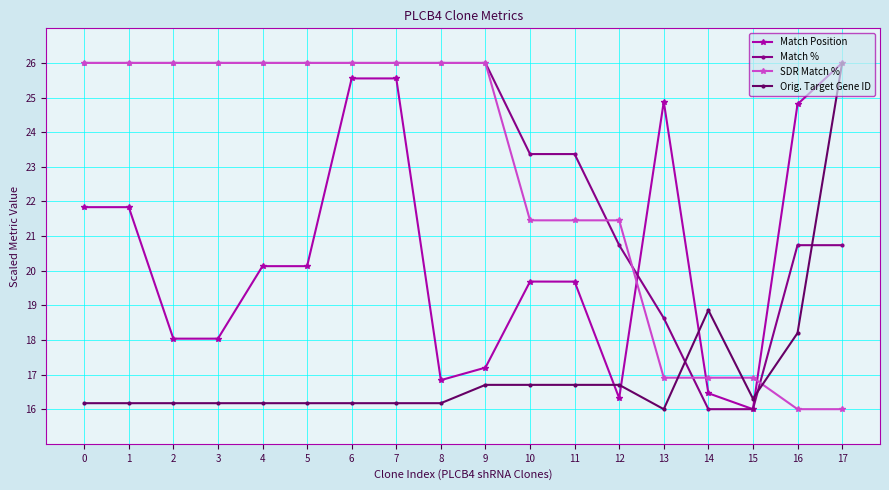

How many times do Orig. Target Gene ID and SDR Match % cross each other?

3